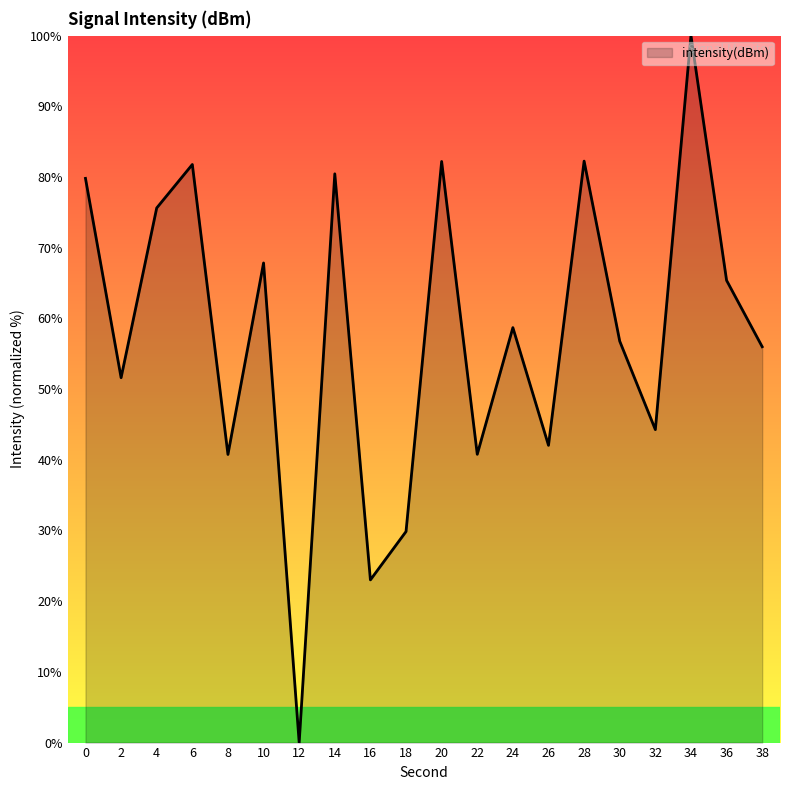

What is the difference between the values at 18 and 24?

28.8